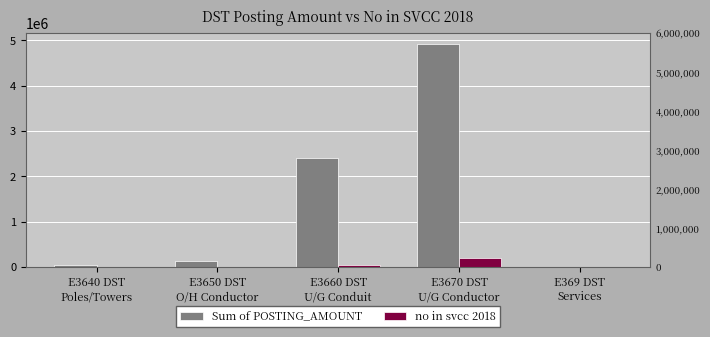

At E3670 DST
U/G Conductor, list the series in order from largest to smallest.

Sum of POSTING_AMOUNT, no in svcc 2018